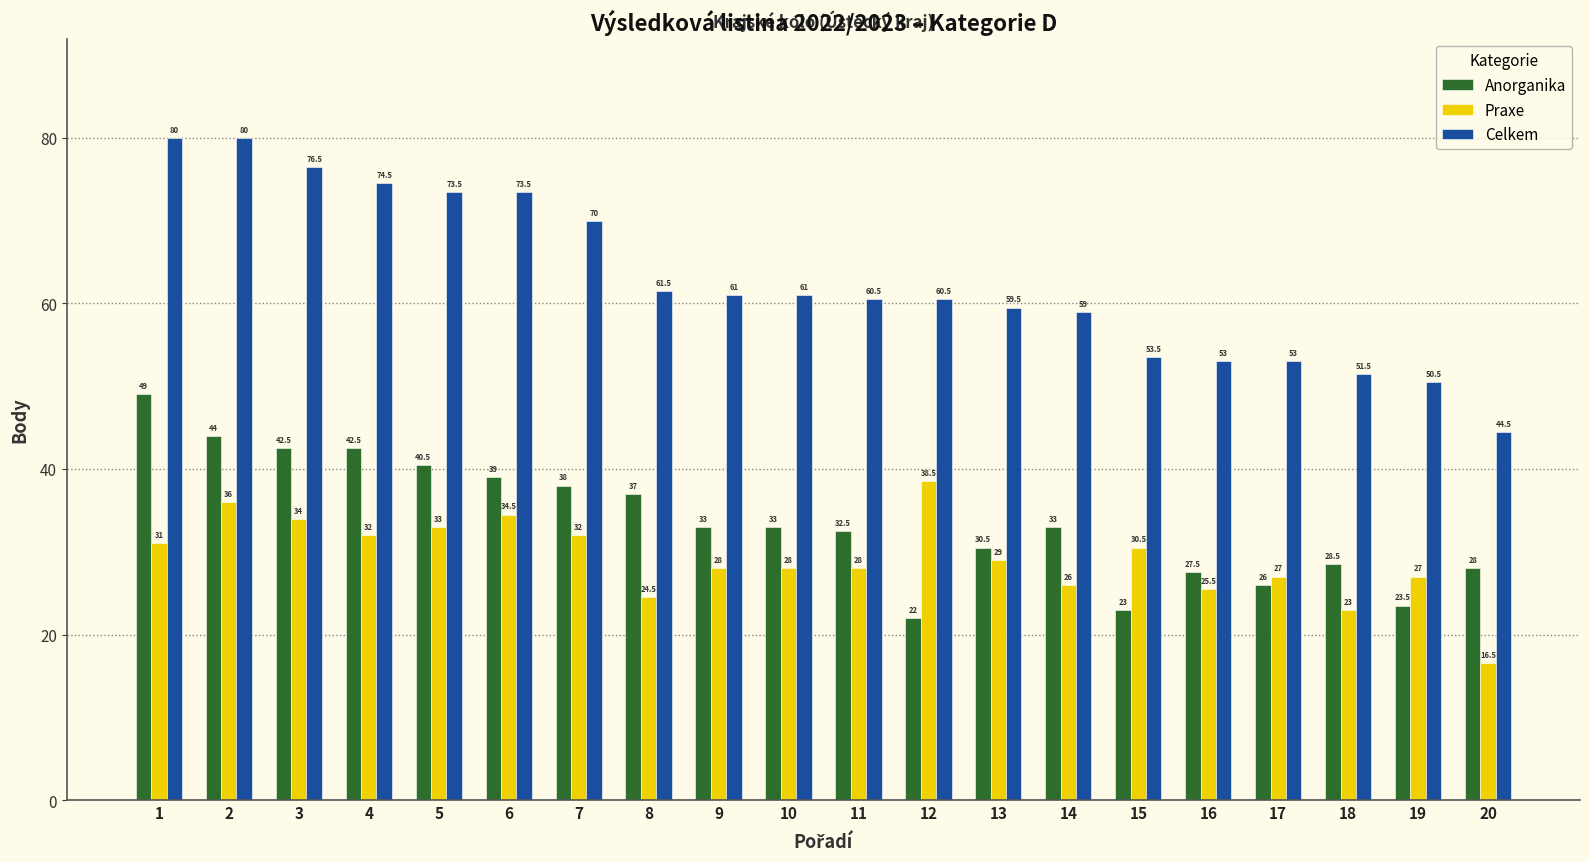

How many data points in Anorganika are less than 33?

9